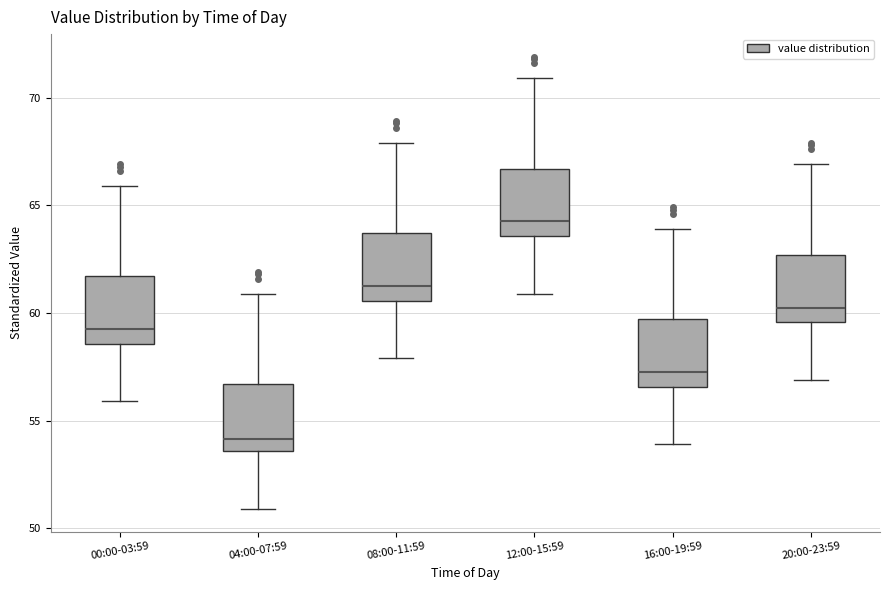

Reading left to right, read every box against the y-axis: the position of its median line, the range the box covers, and the ends of its whiskers. The values are not printed on the chart, so give them approximately, as read against the axis.

00:00-03:59: median 59.5, box 58.5 to 61.5, whiskers 56.0 to 66.0
04:00-07:59: median 54.0, box 53.5 to 56.5, whiskers 51.0 to 61.0
08:00-11:59: median 61.5, box 60.5 to 63.5, whiskers 58.0 to 68.0
12:00-15:59: median 64.5, box 63.5 to 66.5, whiskers 61.0 to 71.0
16:00-19:59: median 57.5, box 56.5 to 59.5, whiskers 54.0 to 64.0
20:00-23:59: median 60.5, box 59.5 to 62.5, whiskers 57.0 to 67.0